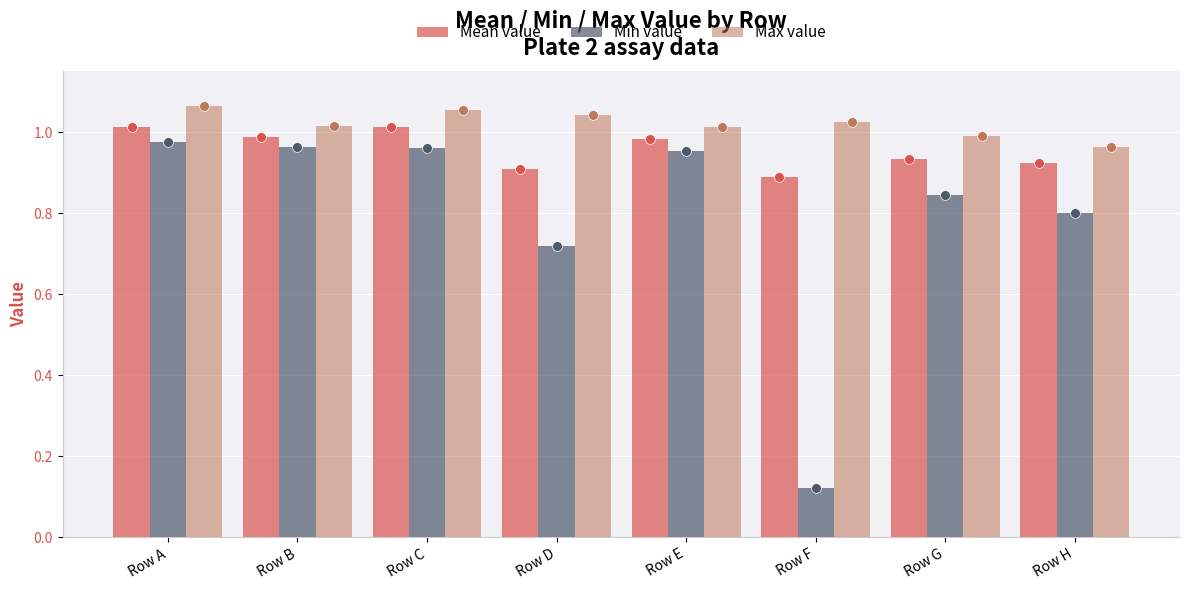

Is the value of Mean value at Row H greater than the value of Max value at Row G?

No